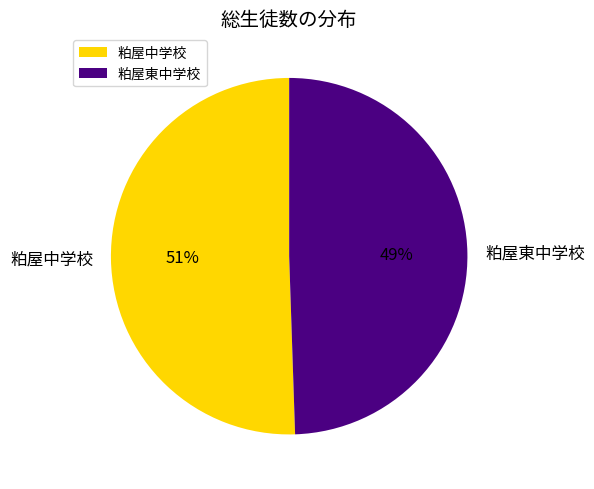

Does 粕屋東中学校 represent more than half of the total?

No